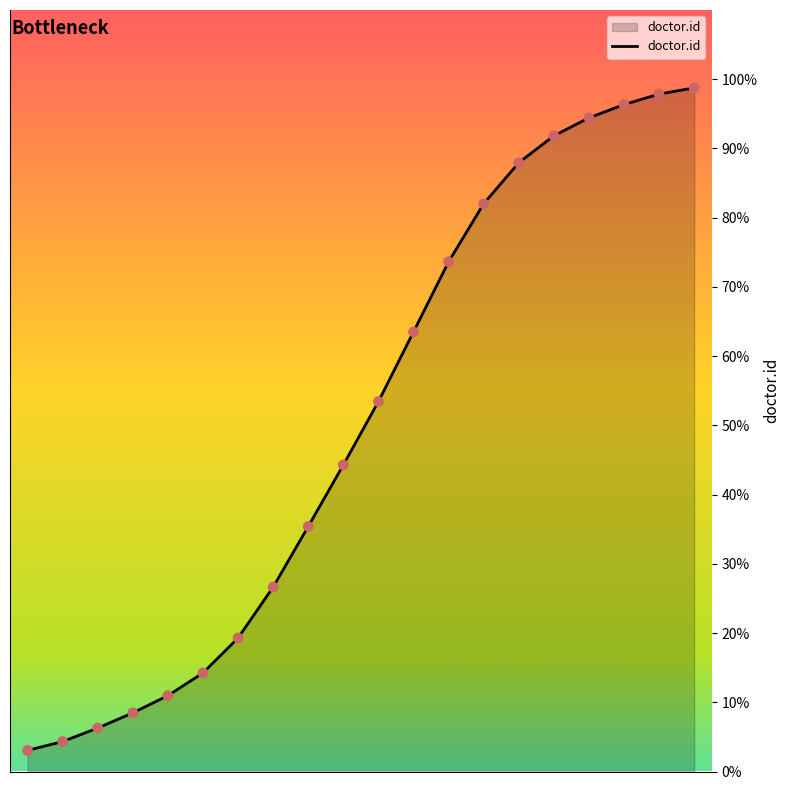

Approximately how many times larger is the value at 2018-03-02 00:12 compared to 2018-03-02 00:12?

15.0